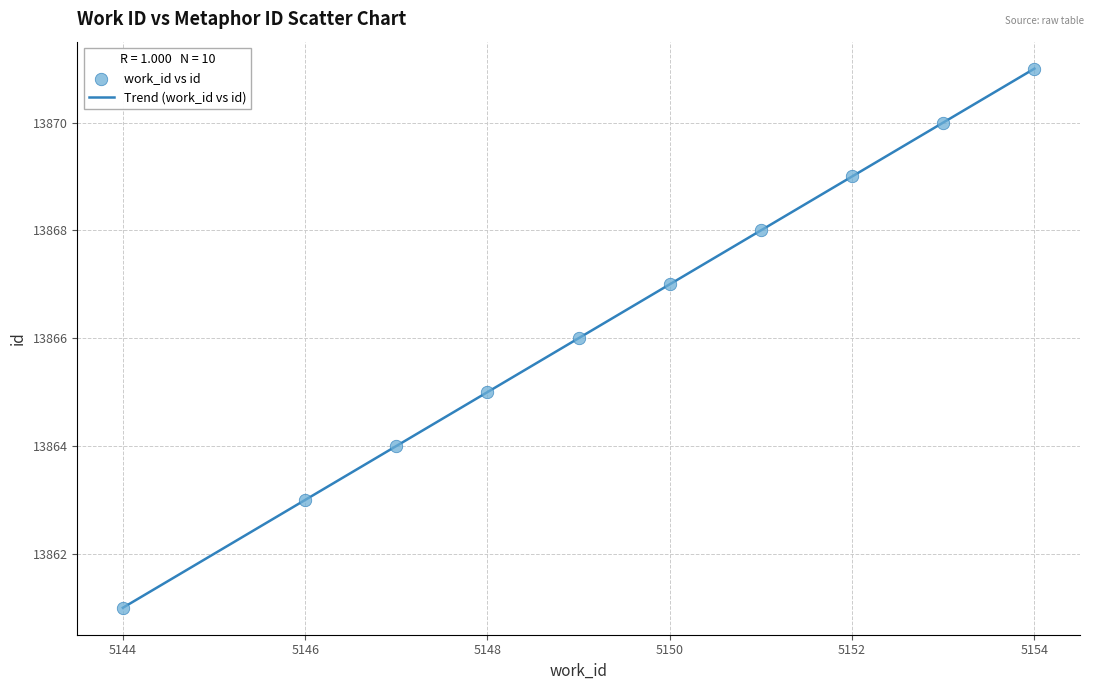

What is the range of X values (max minus min)?

10